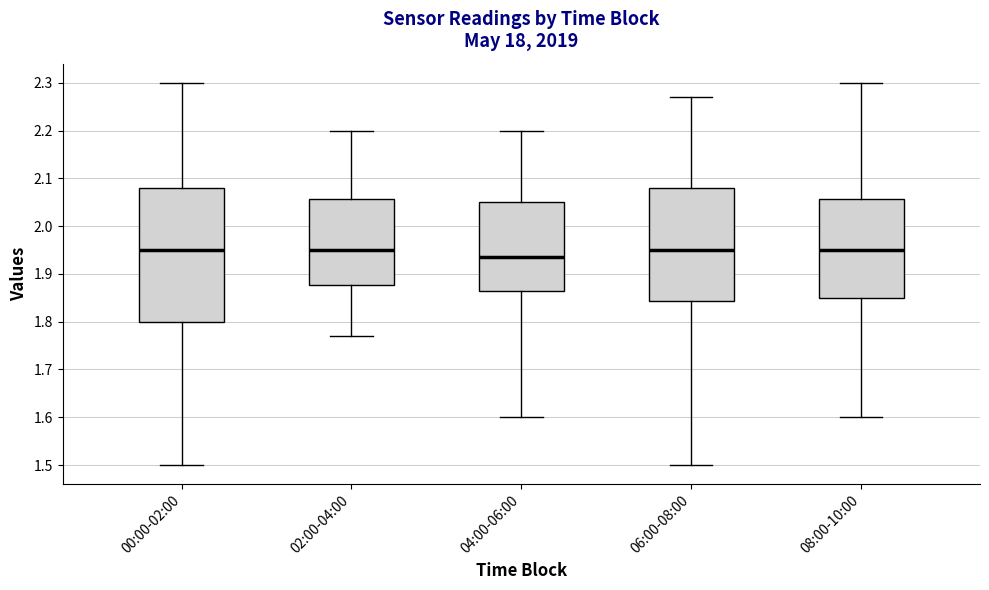

Reading left to right, transcribe this box plot: for each box, give where its median line is, the range the box spans, and where its two whiskers end, as read against the y-axis. The values are not printed on the chart, so give them approximately, as read against the axis.

00:00-02:00: median 1.95, box 1.80 to 2.08, whiskers 1.50 to 2.30
02:00-04:00: median 1.95, box 1.88 to 2.06, whiskers 1.77 to 2.20
04:00-06:00: median 1.94, box 1.87 to 2.05, whiskers 1.60 to 2.20
06:00-08:00: median 1.95, box 1.84 to 2.08, whiskers 1.50 to 2.27
08:00-10:00: median 1.95, box 1.85 to 2.06, whiskers 1.60 to 2.30